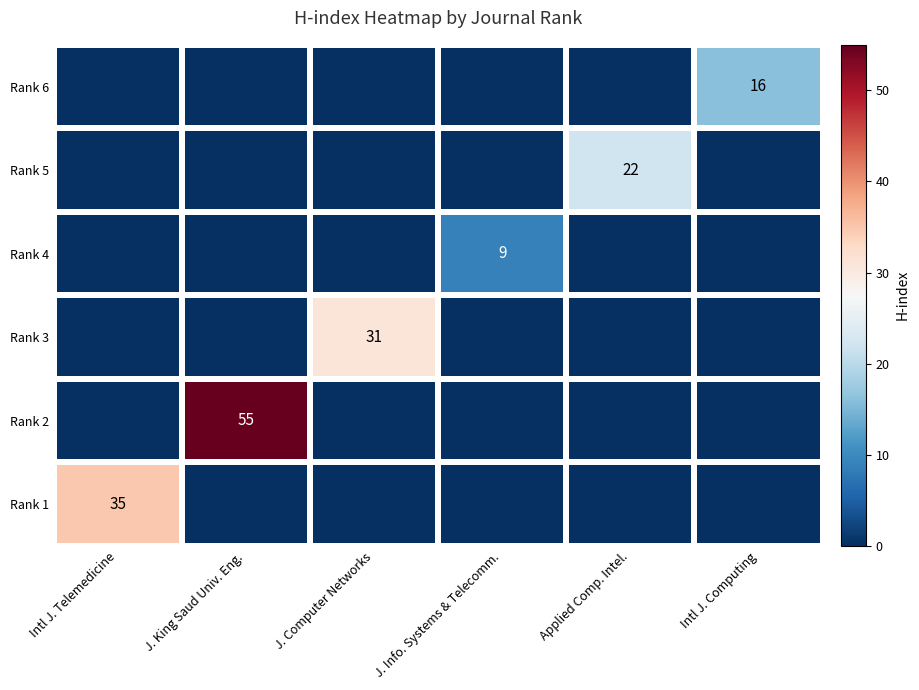

At how many categories does at least one series exceed 8?

6